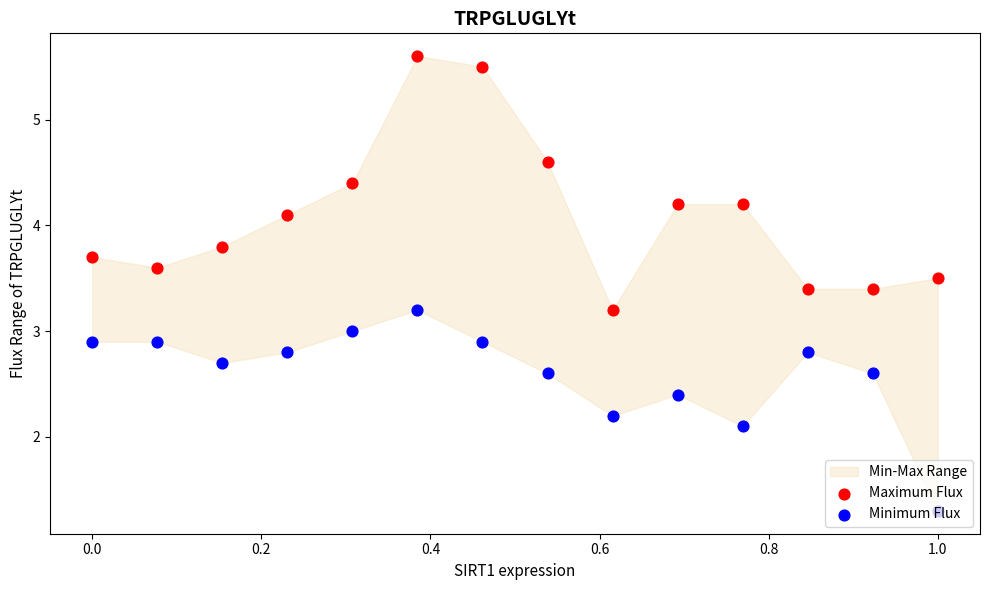

At how many categories does at least one series exceed 1?

14